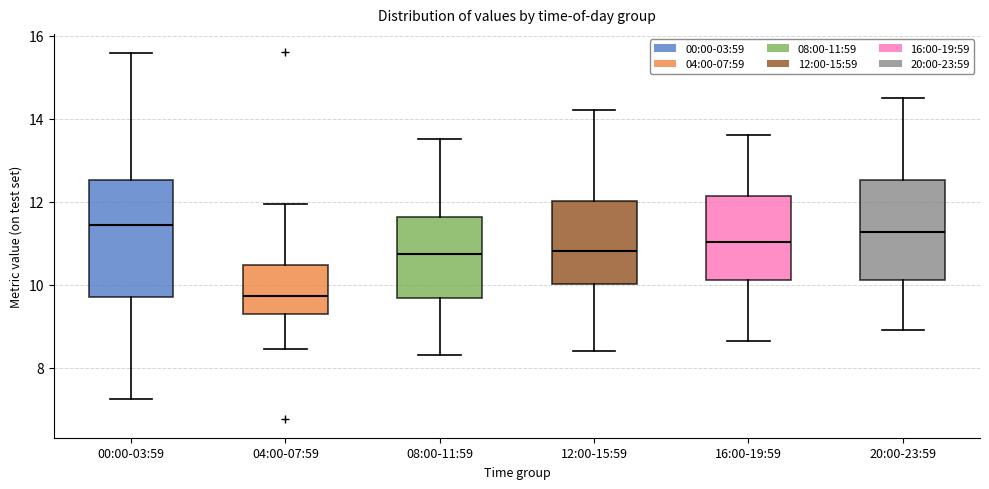

Reading left to right, read every box against the y-axis: the position of its median line, the range the box covers, and the ends of its whiskers. The values are not printed on the chart, so give them approximately, as read against the axis.

00:00-03:59: median 11.4, box 9.8 to 12.6, whiskers 7.2 to 15.6
04:00-07:59: median 9.8, box 9.2 to 10.4, whiskers 8.4 to 12.0
08:00-11:59: median 10.8, box 9.6 to 11.6, whiskers 8.4 to 13.6
12:00-15:59: median 10.8, box 10.0 to 12.0, whiskers 8.4 to 14.2
16:00-19:59: median 11.0, box 10.2 to 12.2, whiskers 8.6 to 13.6
20:00-23:59: median 11.2, box 10.2 to 12.6, whiskers 9.0 to 14.6